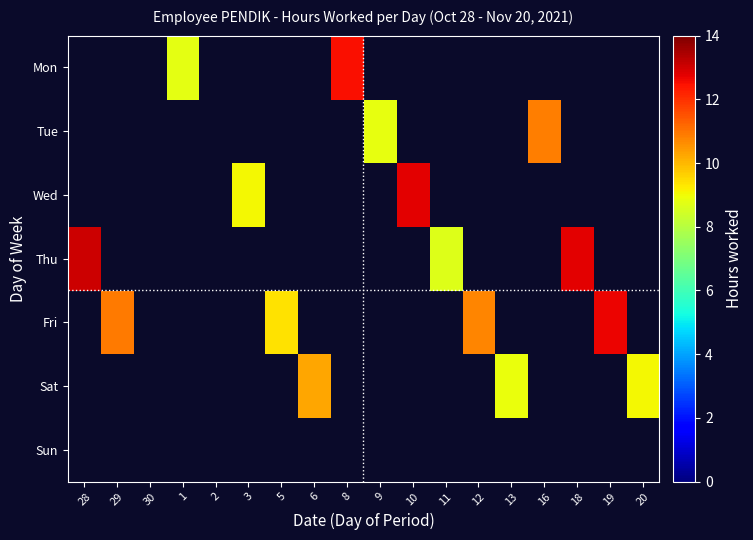

Count the number of data series in this chart.

7